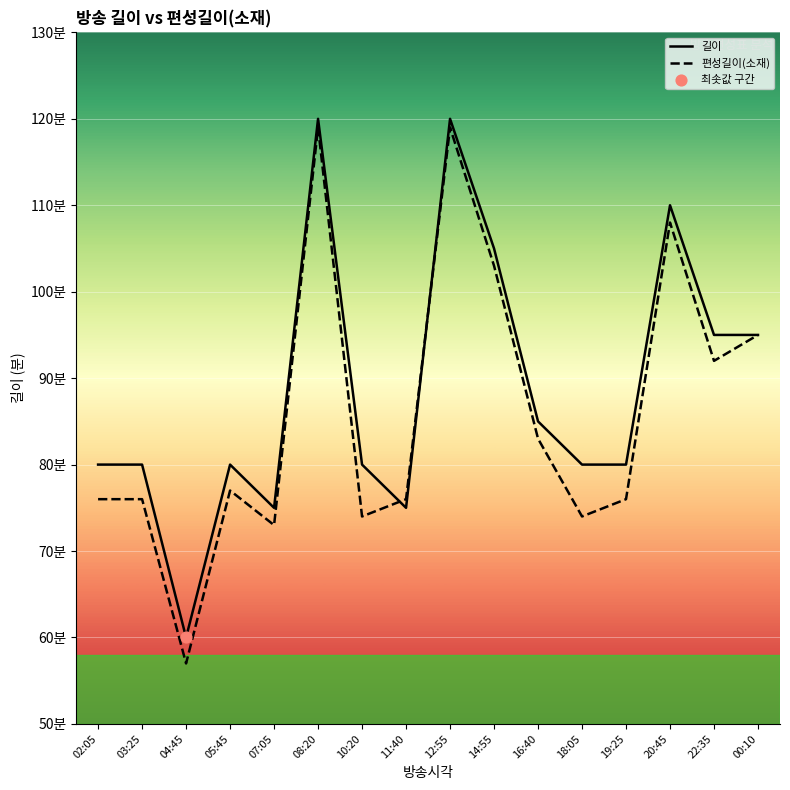

Which series has the largest Y range (max minus min)?

편성길이(소재)